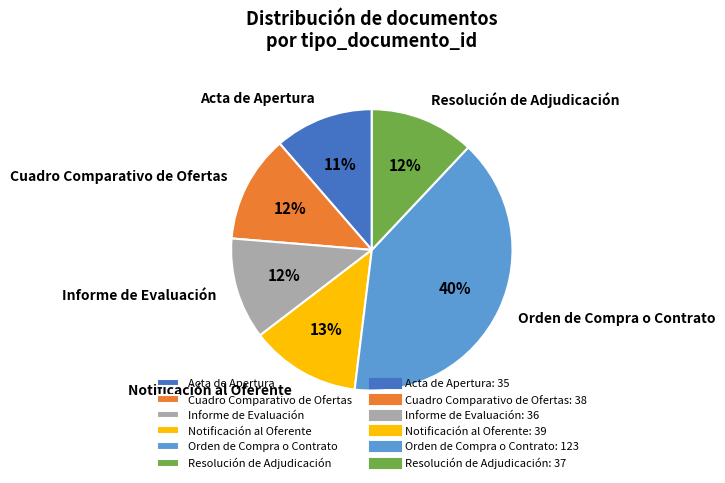

To the nearest percent, what is the average slice percentage?

17%